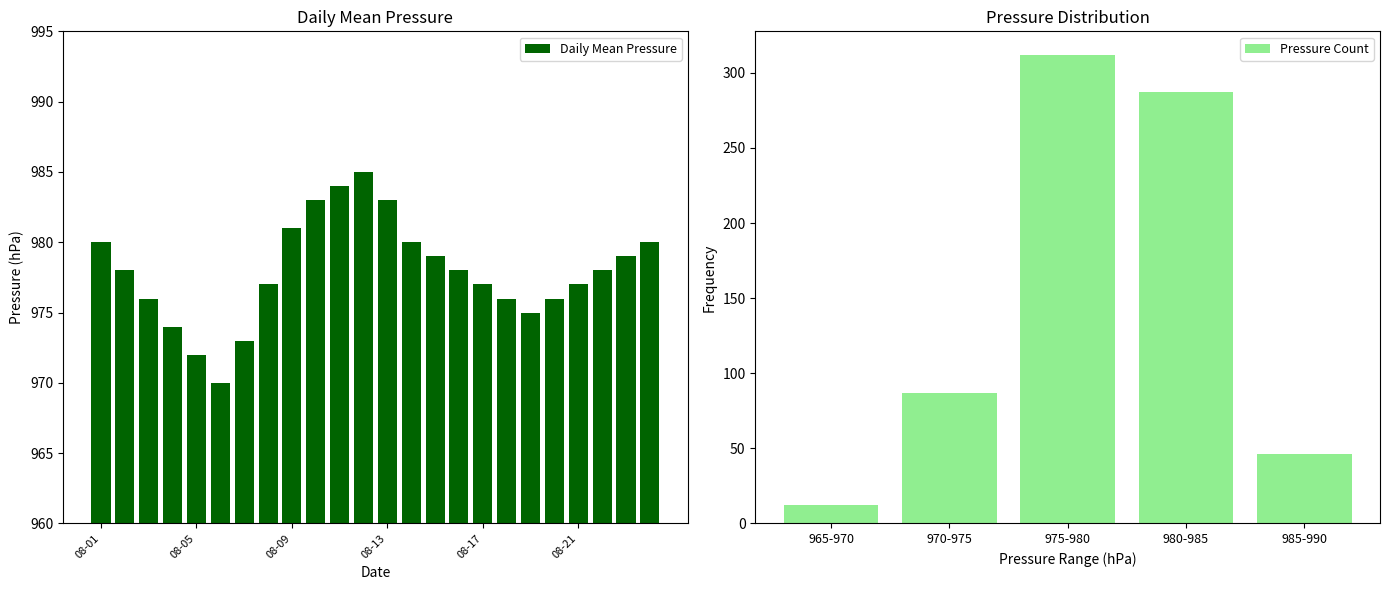

What is the minimum value shown in the chart?

970